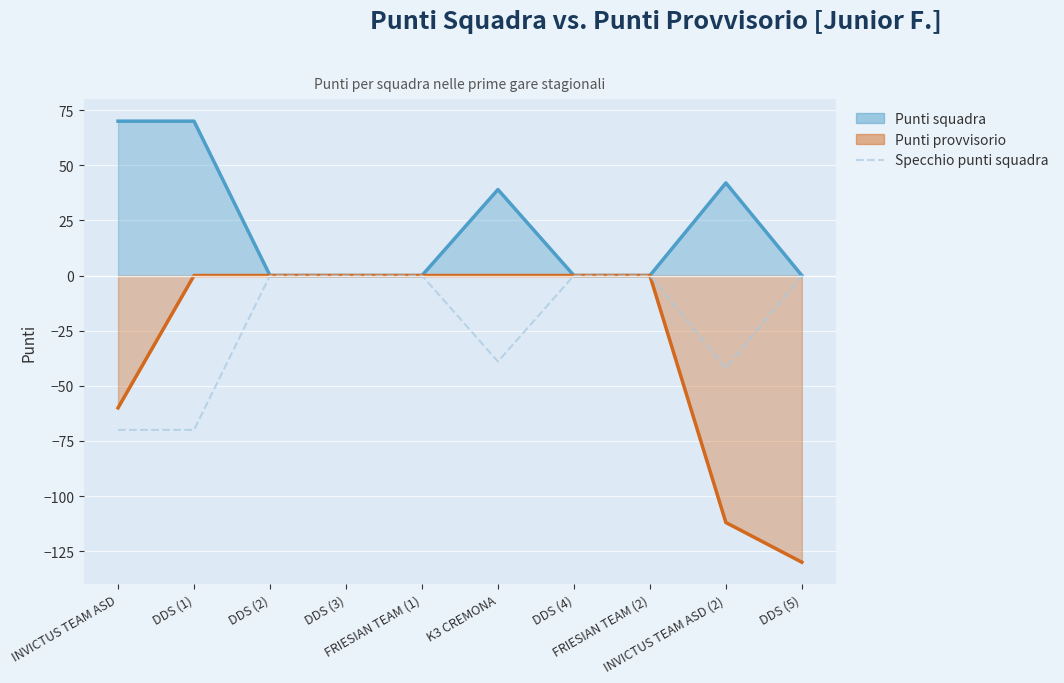

Reading left to right, extract all data points from this chart.

Punti squadra: 70	70	0	0	0	39	0	0	42	0
Punti provvisorio (neg.): -60	0	0	0	0	0	0	0	-112	-130
Specchio punti squadra: -70	-70	0	0	0	-39	0	0	-42	0